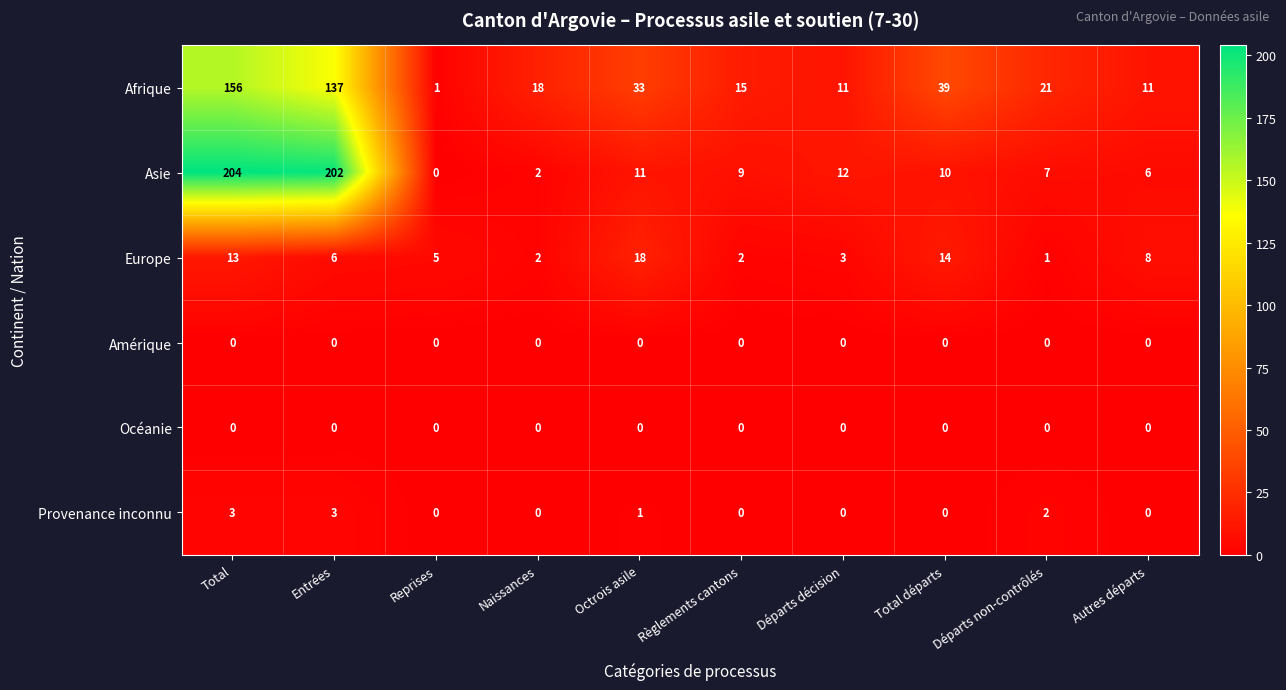

What is the sum of all Europe values?

72